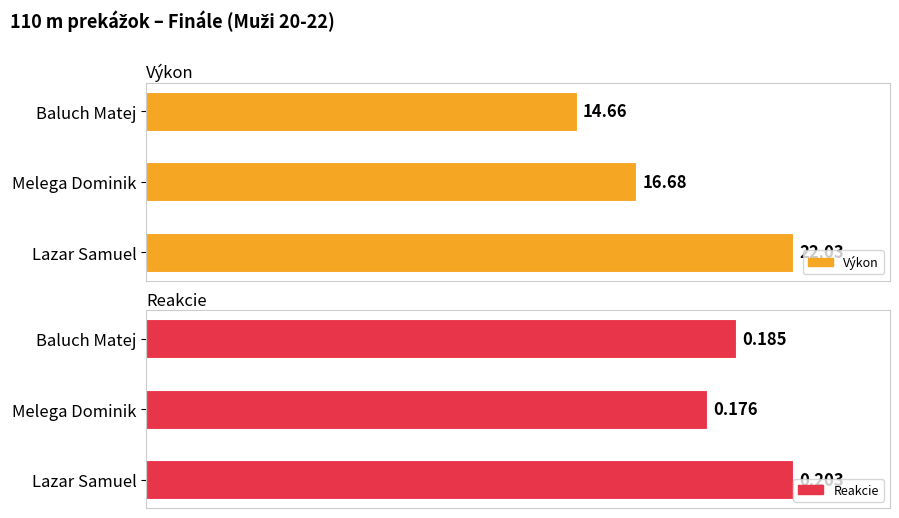

How many categories are shown in the chart?

3